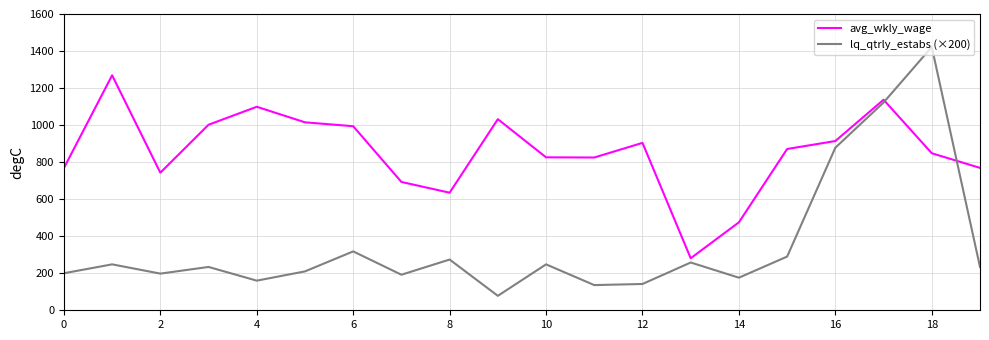

Which series has the widest spread of values?

lq_qtrly_estabs (×200)